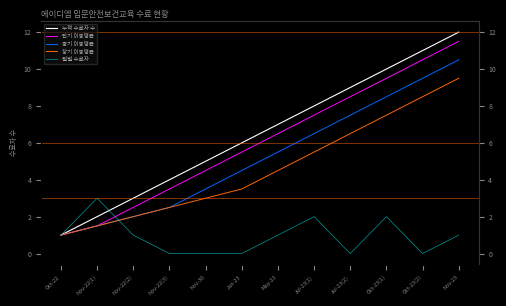

At which label is 월별 수료자 closest to 1?

Oct-22